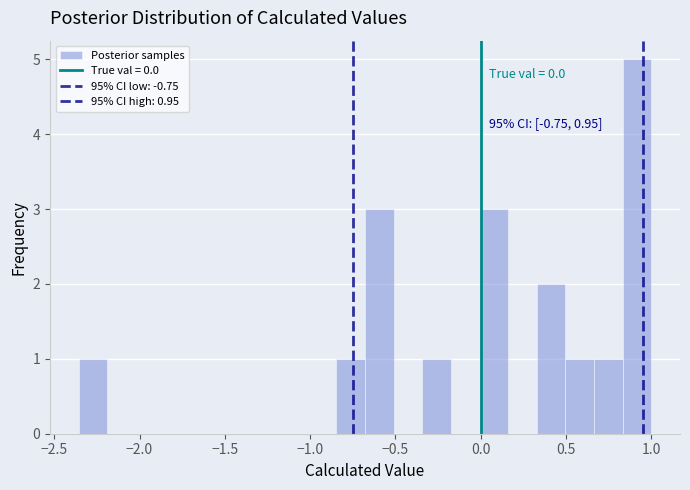

Around what value on the x-axis is the tallest bar? Give the approximate position of its centre, as read against the axis.

0.90